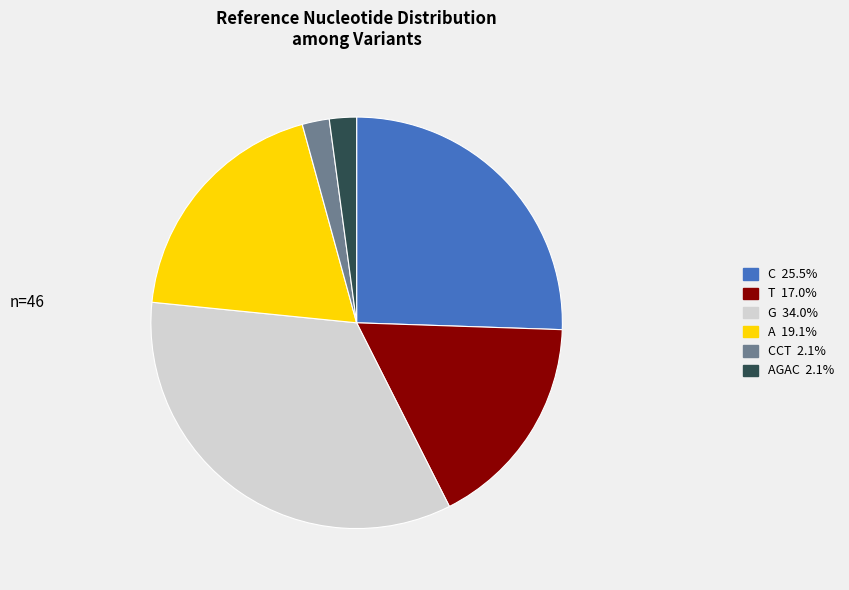

Is there a majority slice in this chart?

No